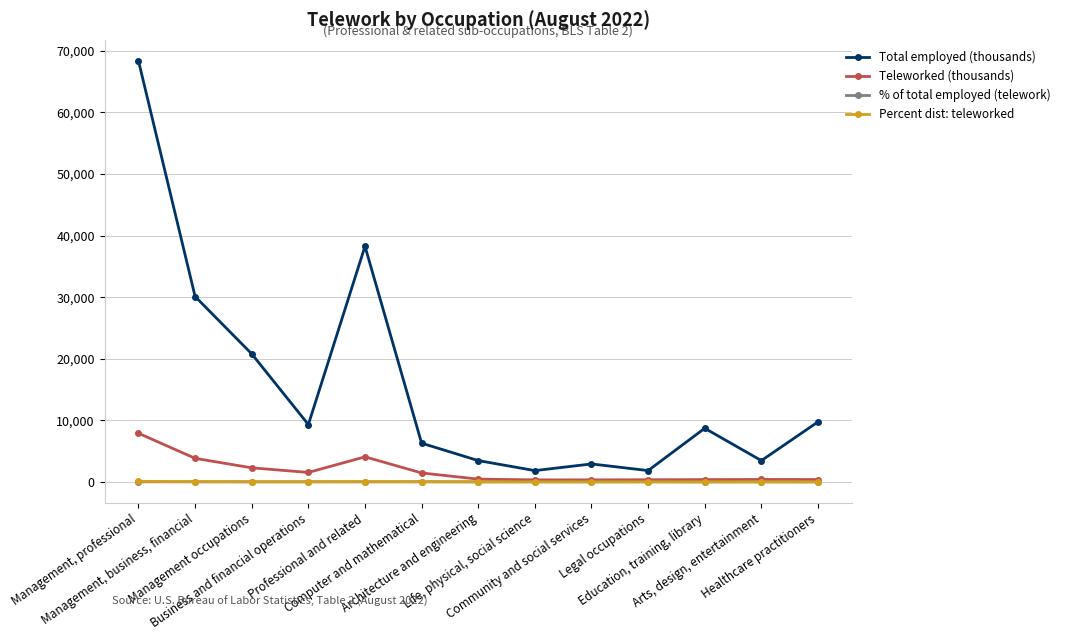

Which series has the largest total across all categories?

Total employed (thousands)